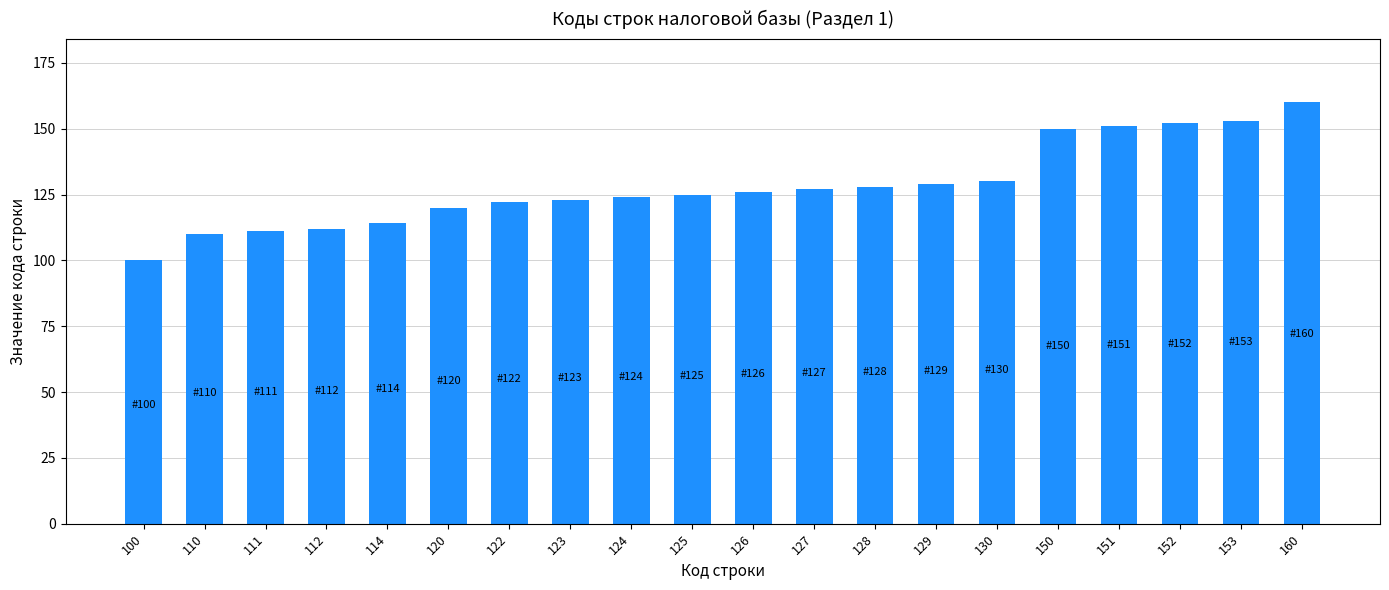

How many data points are less than 126?

10